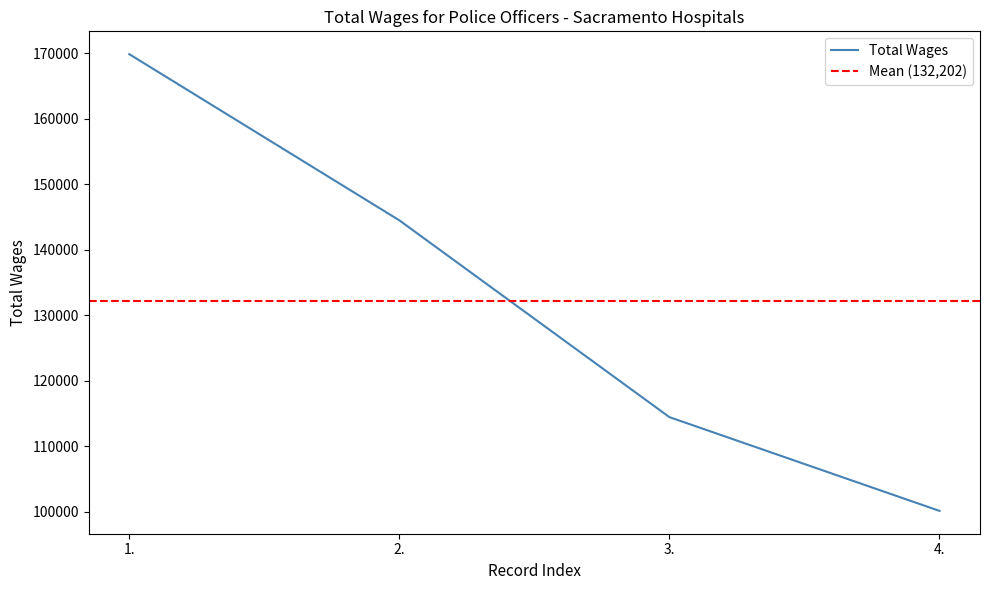

Which category has the lowest value across all series?

4.